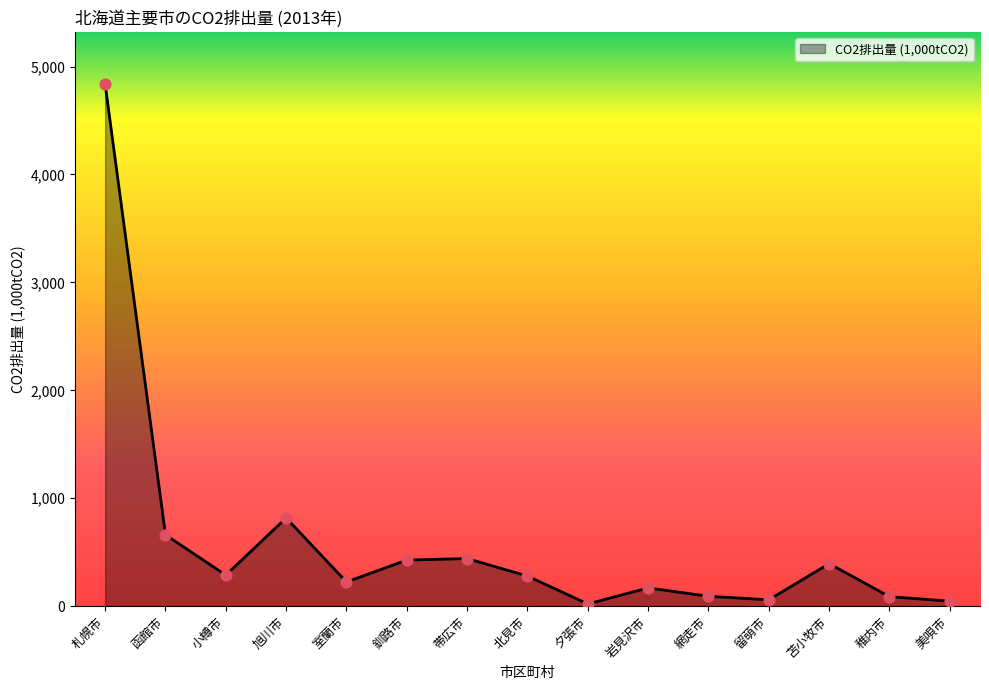

What is the change in value from 札幌市 to 室蘭市?

-4612.5